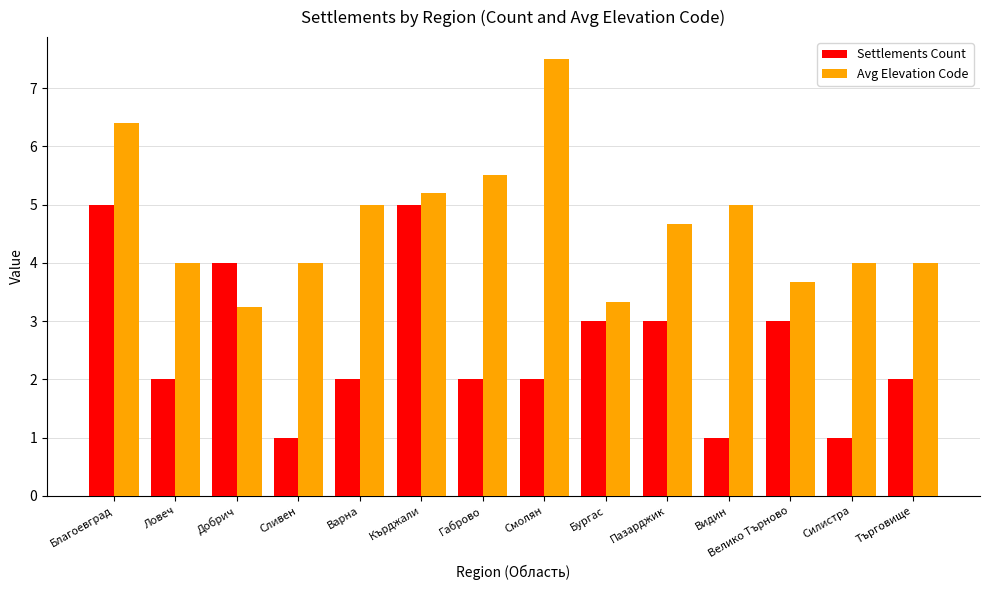

What is the approximate value of Avg Elevation Code at Кърджали?

5.2